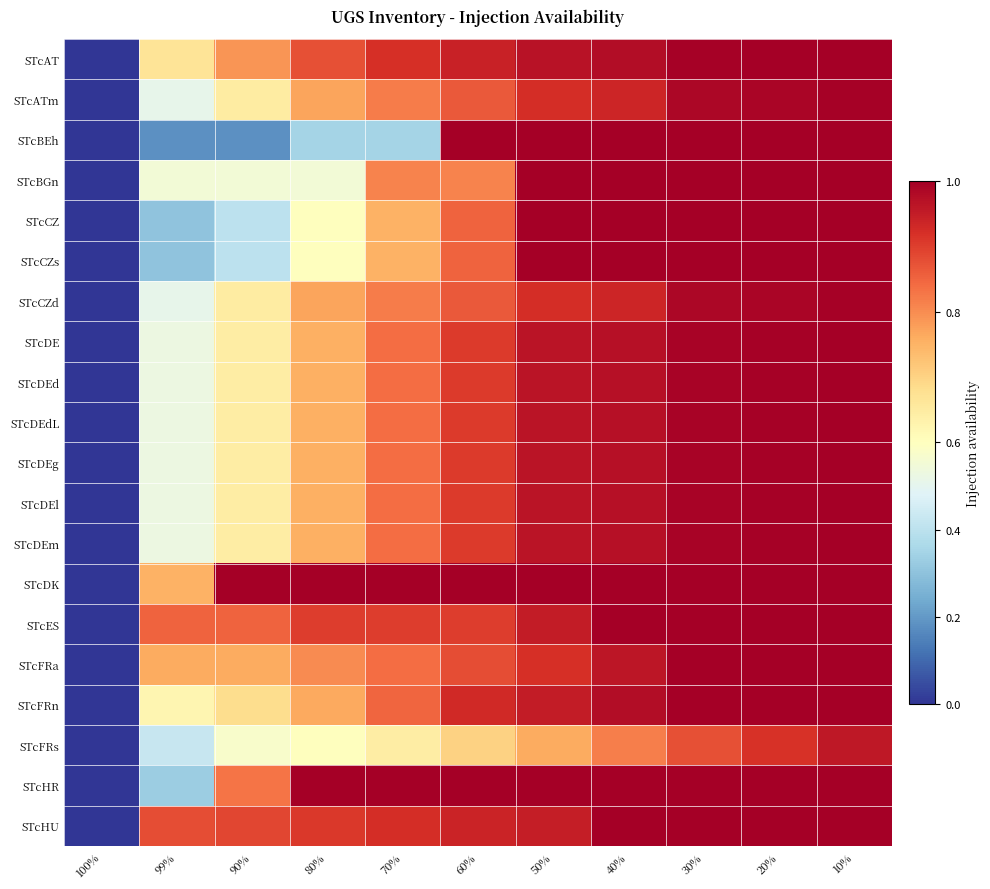

At which category is the sum across all series the highest?

10%